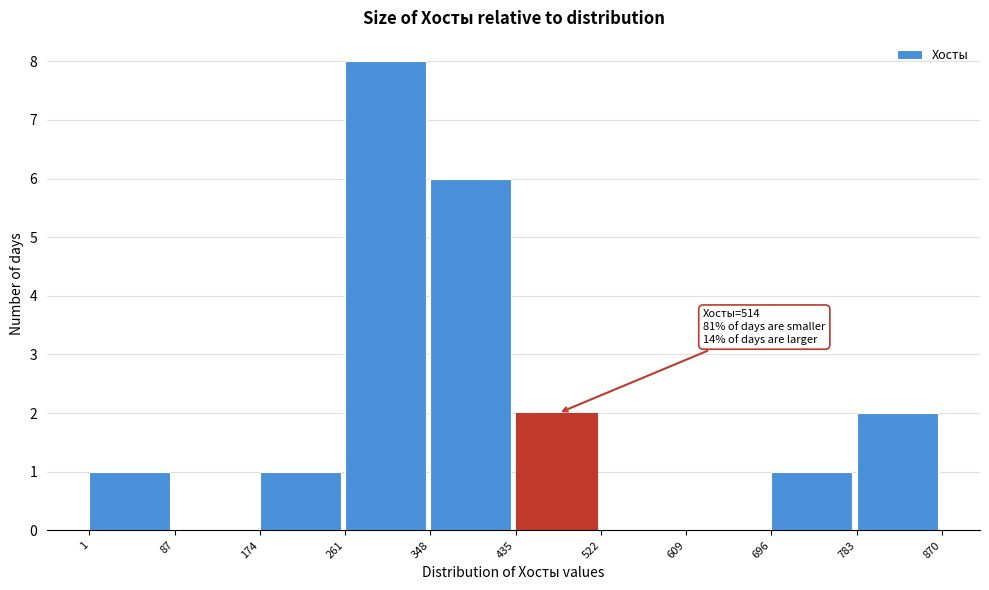

Over which range of the x-axis is the bar tallest?

261 to 348